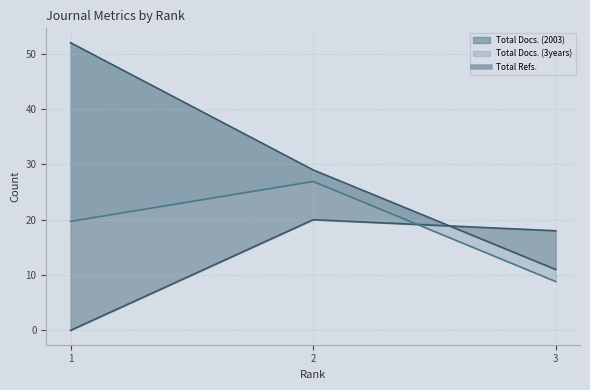

At which label does Total Docs. (2003) first exceed 29?

1